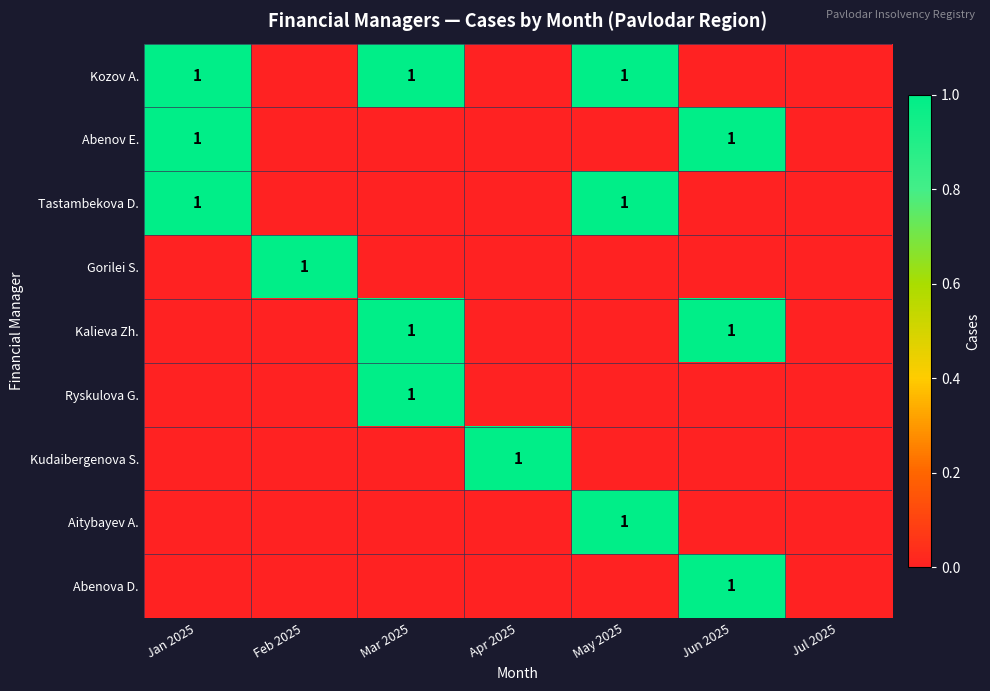

At which label is Gorilei S. closest to 0?

Jan 2025